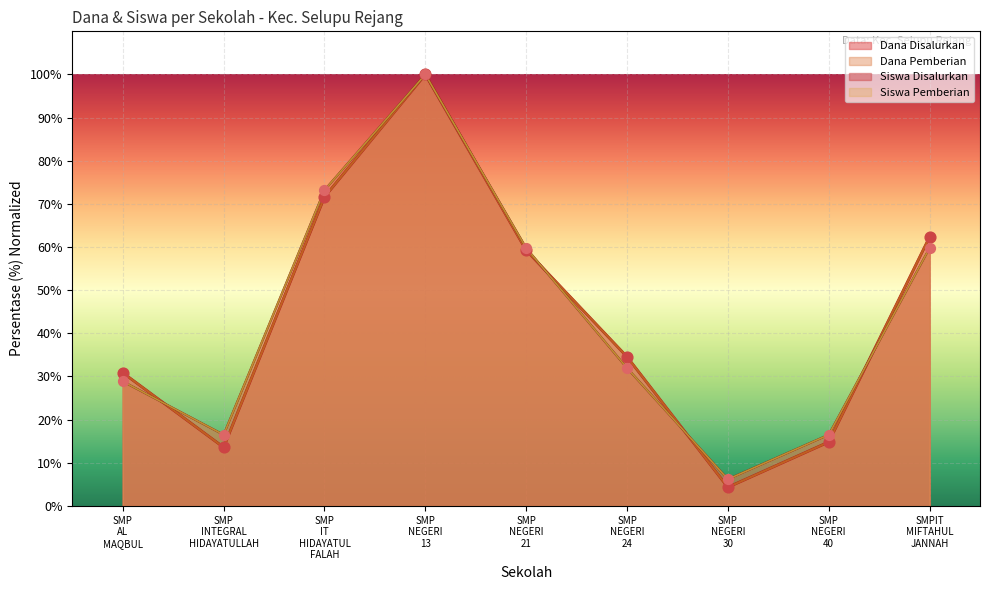

Which series reaches the maximum Y coordinate?

Dana Disalurkan